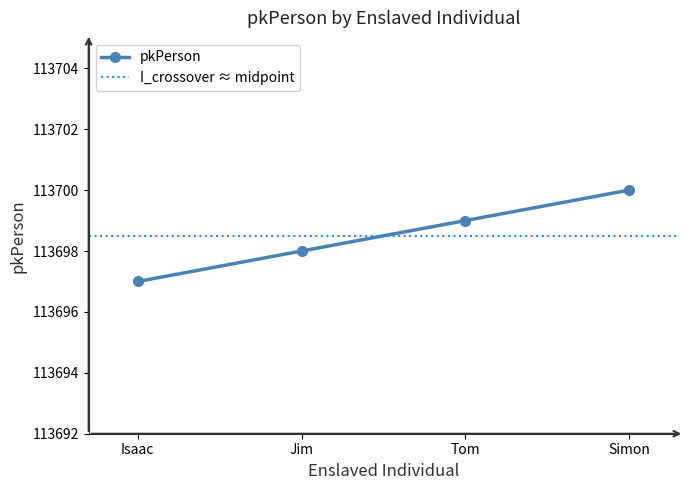

How many distinct data groups are displayed?

1